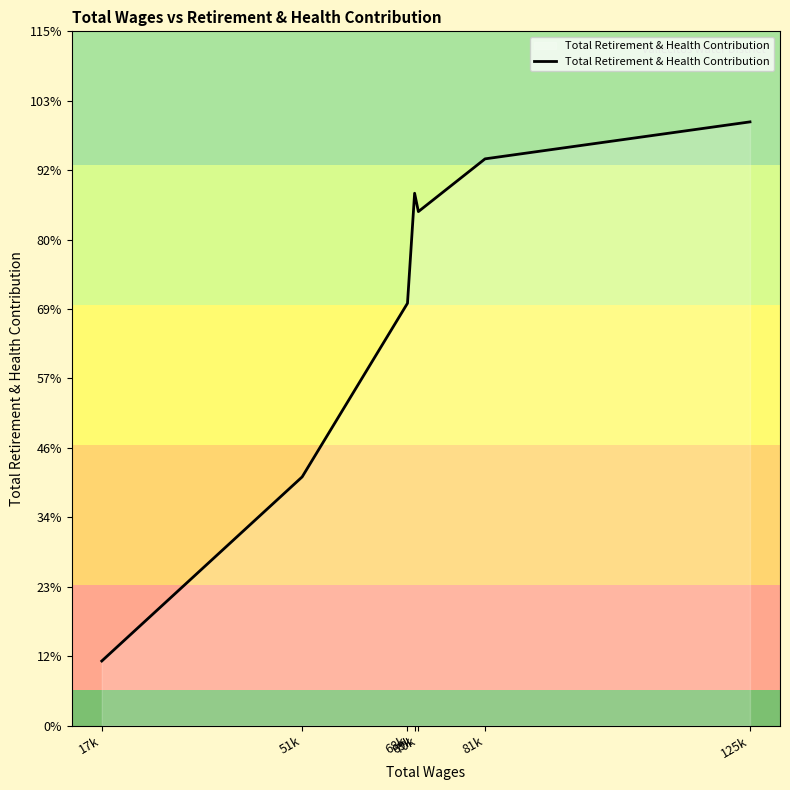

Does the chart have visible grid lines?

No